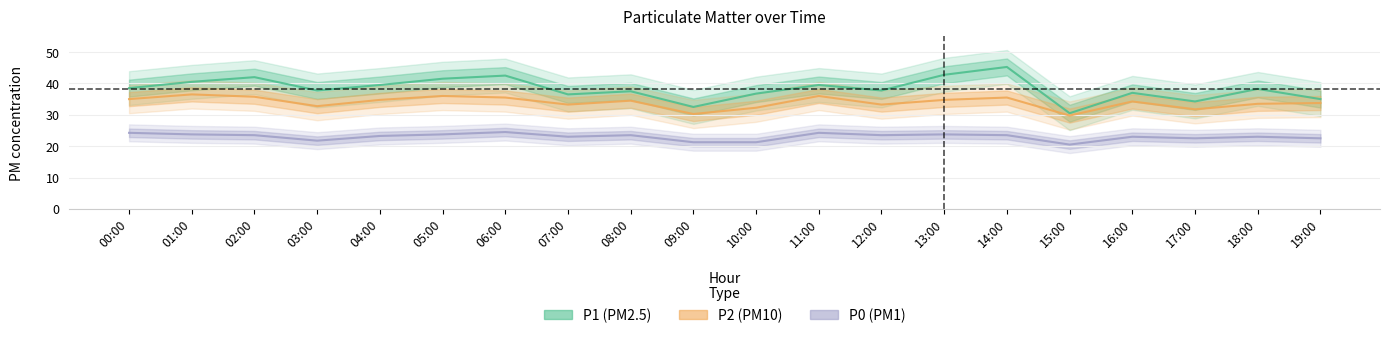

What is the value of the P0 point at the 12th from the left?

24.2